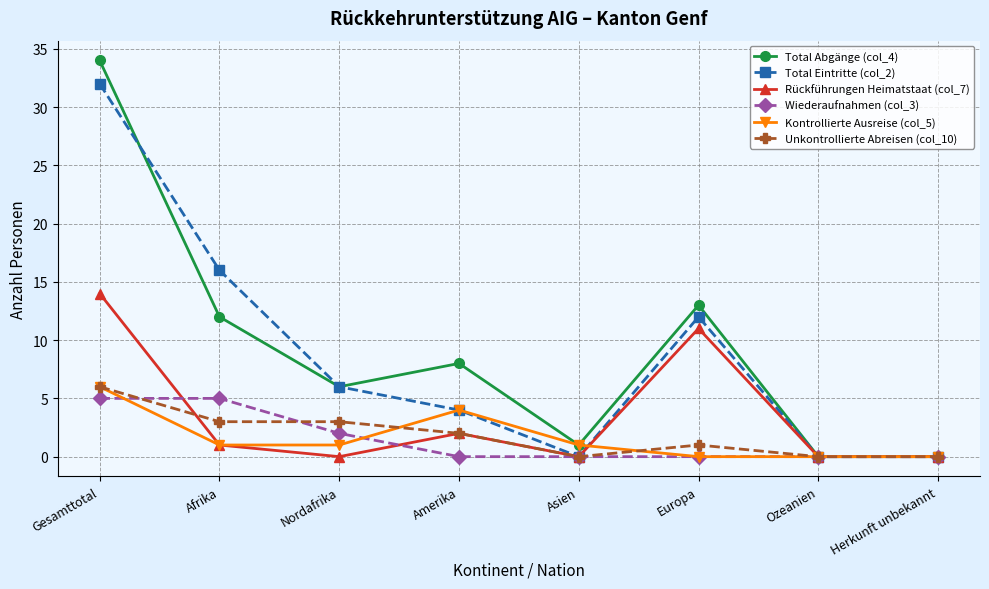

Reading right to left, transcribe all the data shown in this chart.

Total Abgänge (col_4): Herkunft unbekannt=0	Ozeanien=0	Europa=13	Asien=1	Amerika=8	Nordafrika=6	Afrika=12	Gesamttotal=34
Total Eintritte (col_2): Herkunft unbekannt=0	Ozeanien=0	Europa=12	Asien=0	Amerika=4	Nordafrika=6	Afrika=16	Gesamttotal=32
Rückführungen Heimatstaat (col_7): Herkunft unbekannt=0	Ozeanien=0	Europa=11	Asien=0	Amerika=2	Nordafrika=0	Afrika=1	Gesamttotal=14
Wiederaufnahmen (col_3): Herkunft unbekannt=0	Ozeanien=0	Europa=0	Asien=0	Amerika=0	Nordafrika=2	Afrika=5	Gesamttotal=5
Kontrollierte Ausreise (col_5): Herkunft unbekannt=0	Ozeanien=0	Europa=0	Asien=1	Amerika=4	Nordafrika=1	Afrika=1	Gesamttotal=6
Unkontrollierte Abreisen (col_10): Herkunft unbekannt=0	Ozeanien=0	Europa=1	Asien=0	Amerika=2	Nordafrika=3	Afrika=3	Gesamttotal=6